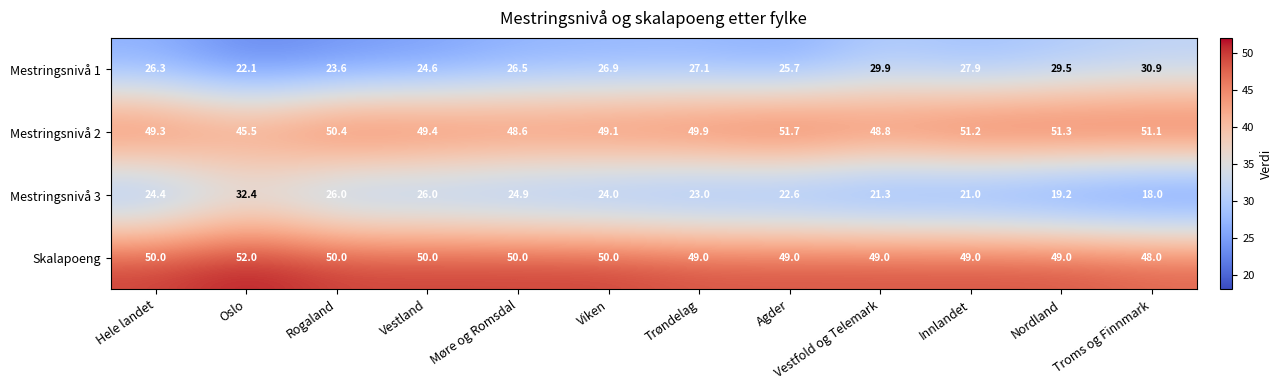

What is the minimum value shown in the chart?

18.0